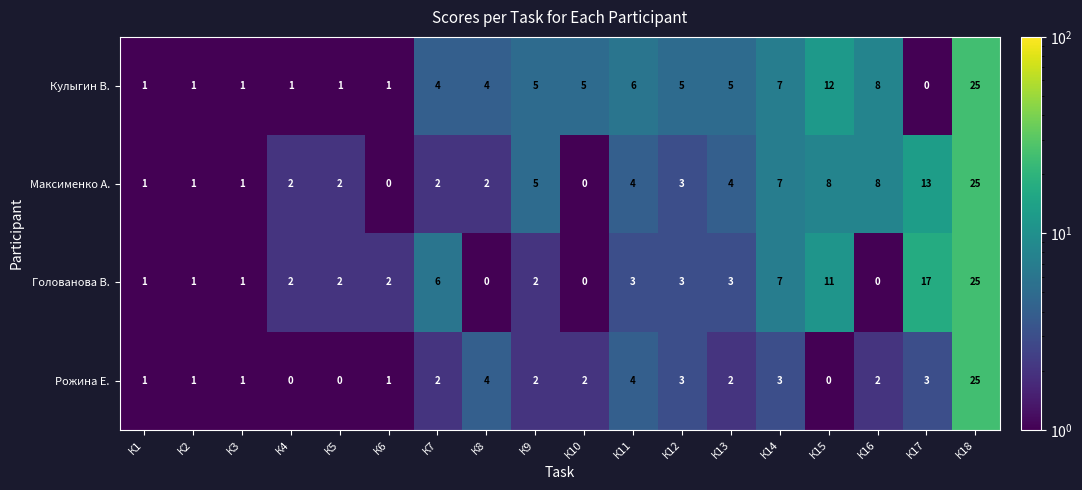

True or false: Голованова В. has a value of 2 at К6.

True